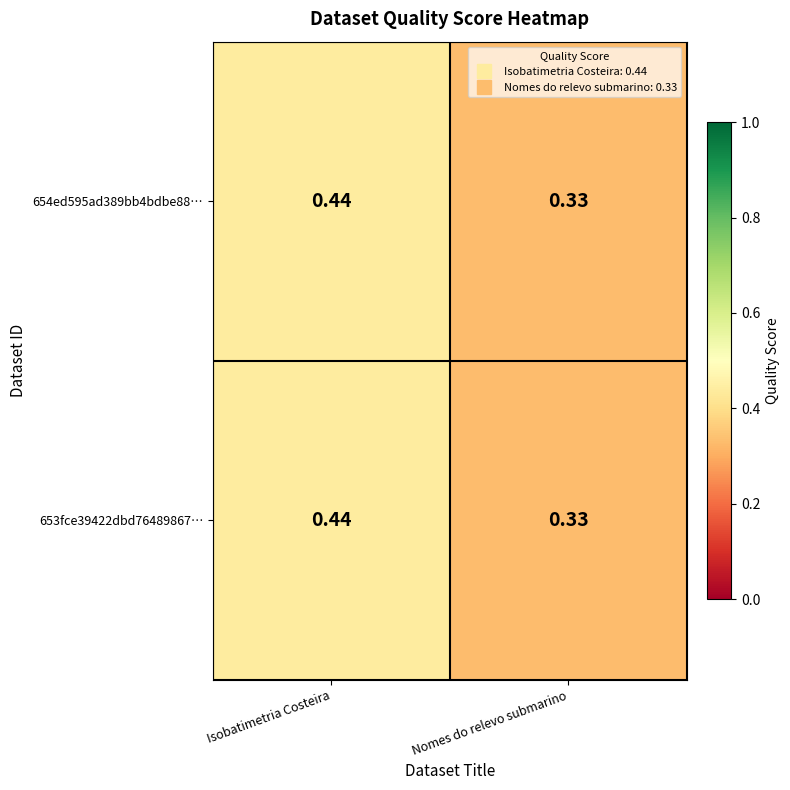

At which label does 653fce39422dbd76489867… reach its minimum?

Nomes do relevo submarino